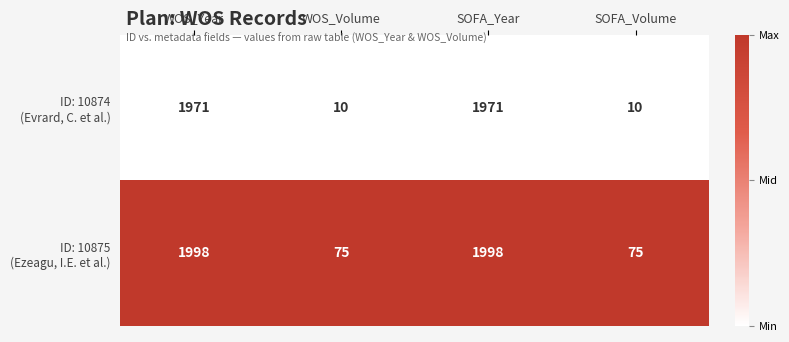

What is the smallest value displayed?

10